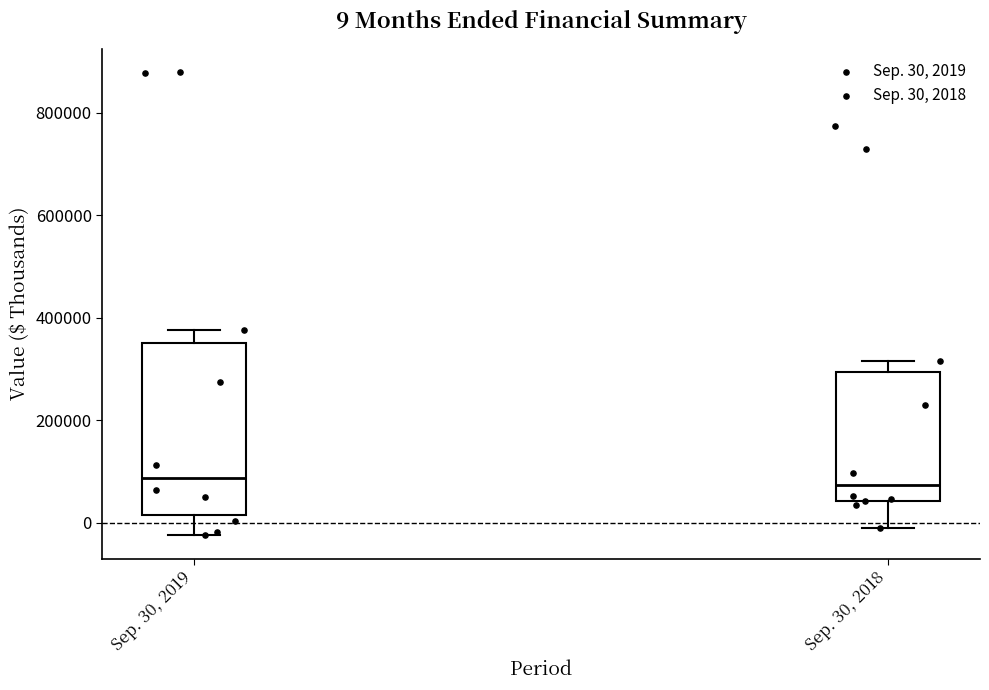

Comparing the boxes themselves (not the whiskers), which one is the tallest?

Sep. 30, 2019